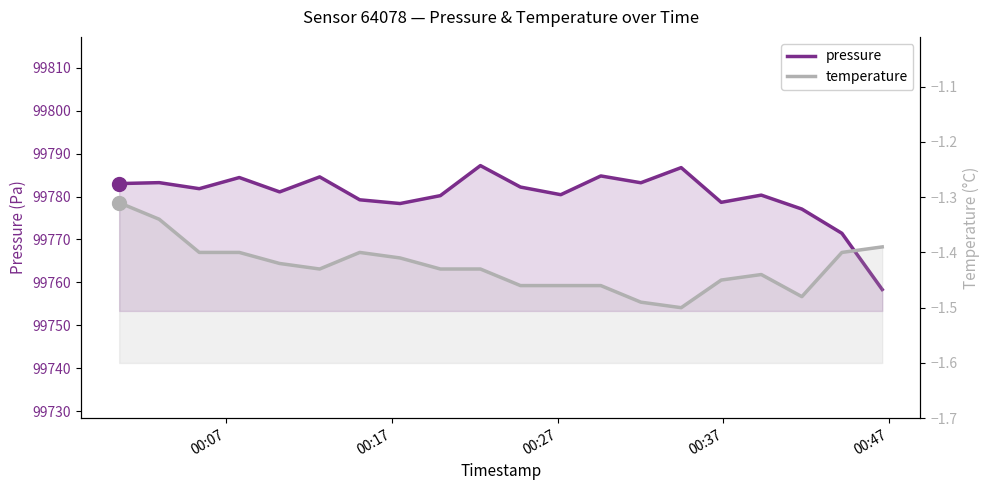

What are all the series names shown in the legend?

pressure, temperature